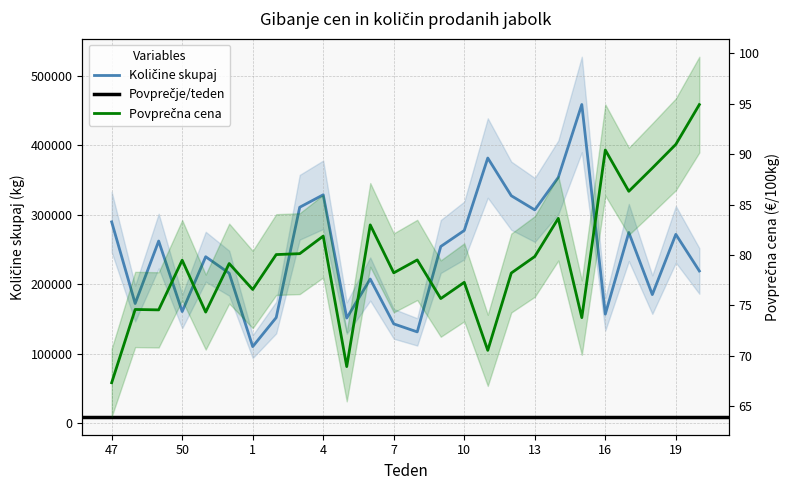

What is the label of the 5th point from the left?

51